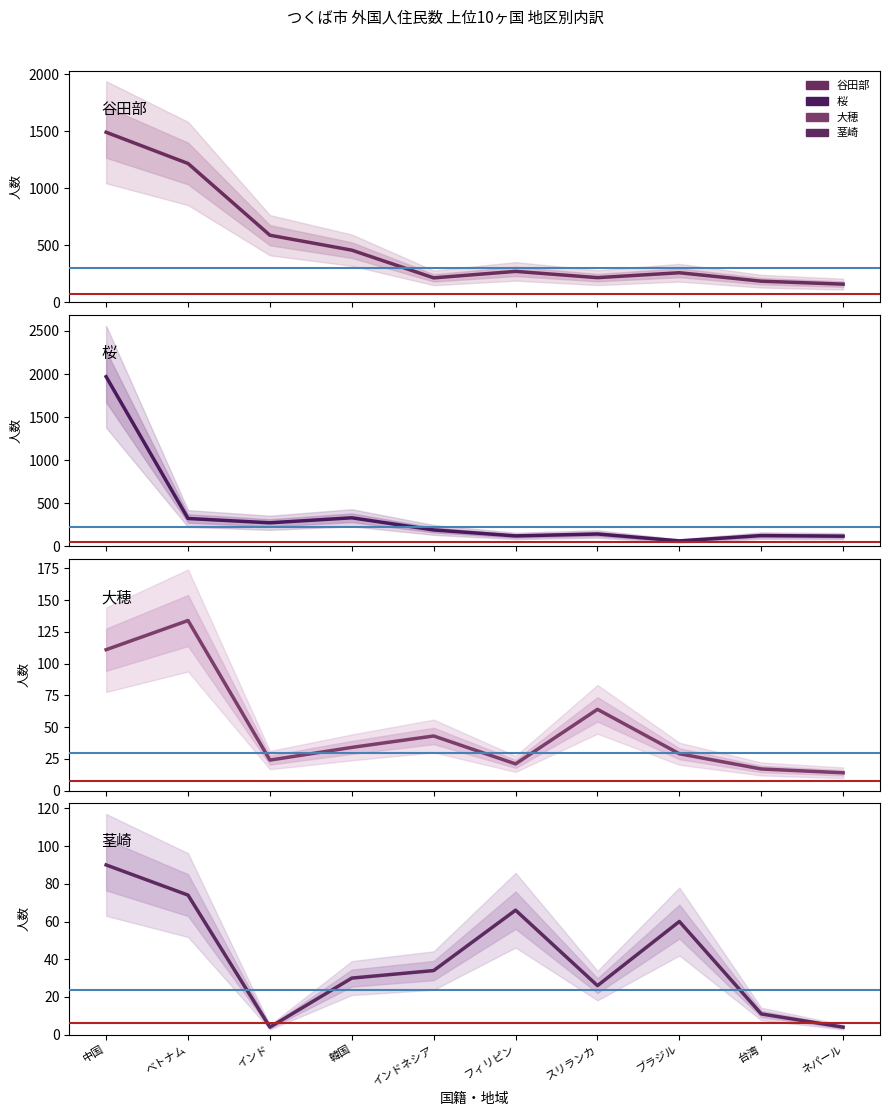

Where does the 谷田部 series first go above 271?

中国